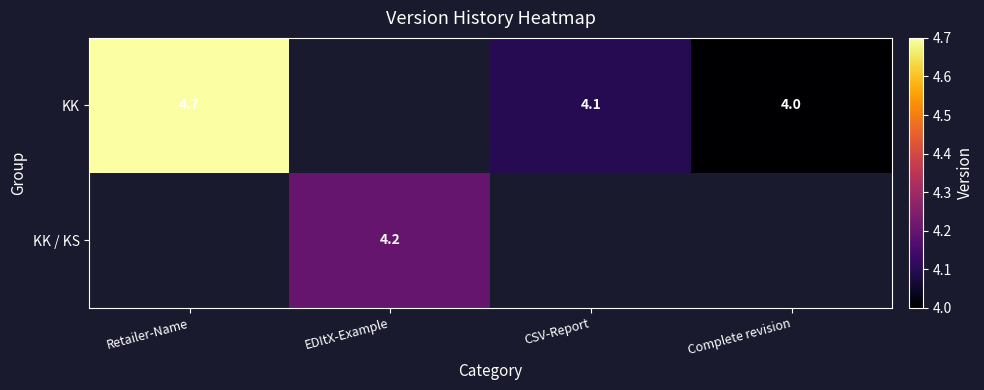

The value of KK at CSV-Report is 2.9. True or false?

False